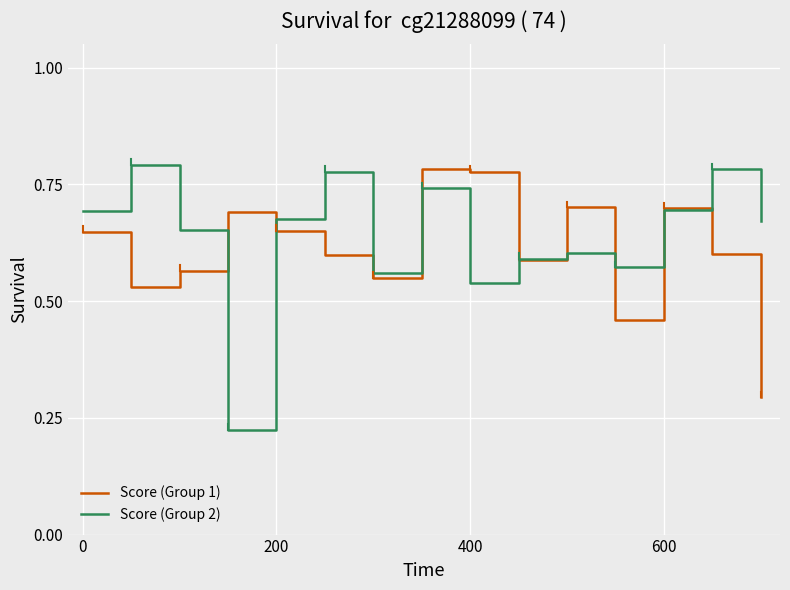

After their last crossing, which series has the higher values: Score (Group 1) or Score (Group 2)?

Score (Group 2)